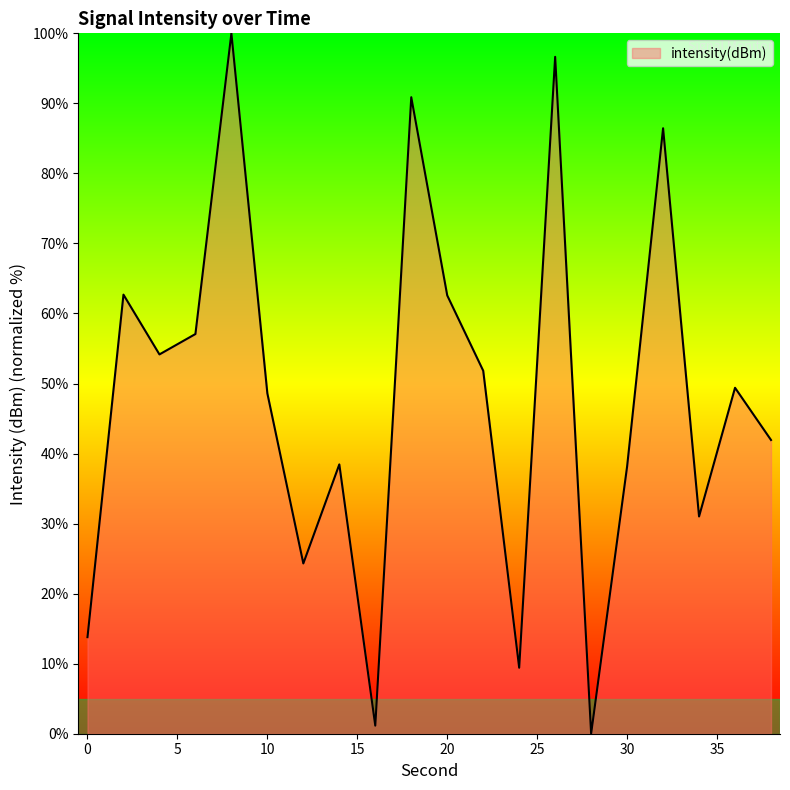

How many lines are shown in the chart?

1